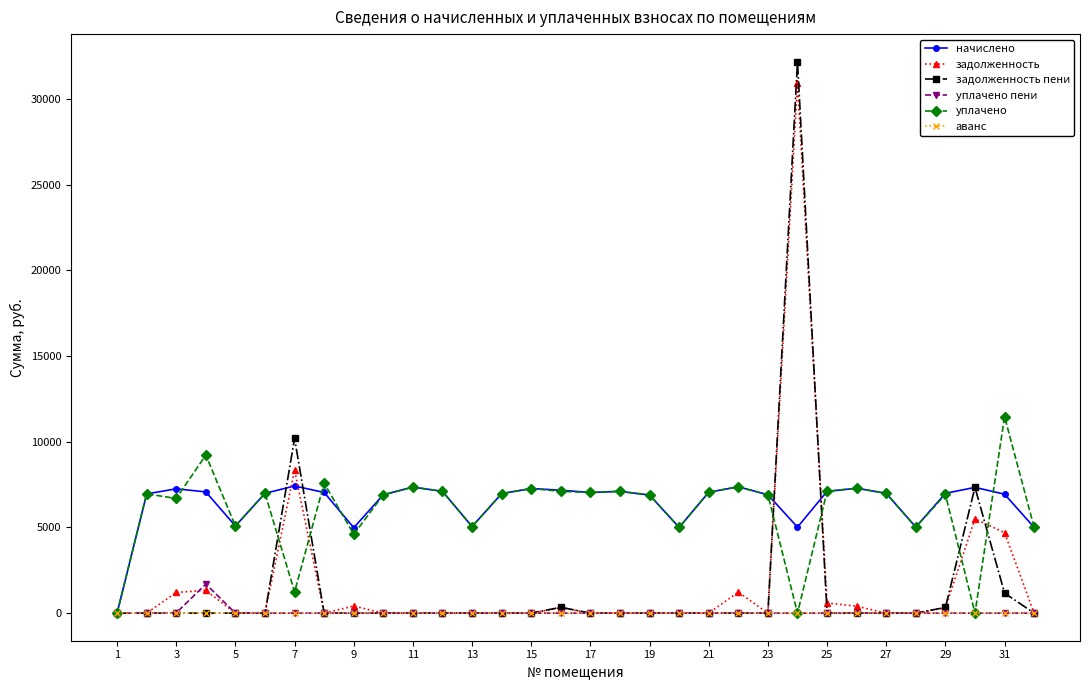

True or false: начислено has more than 1 interior local peaks.

True